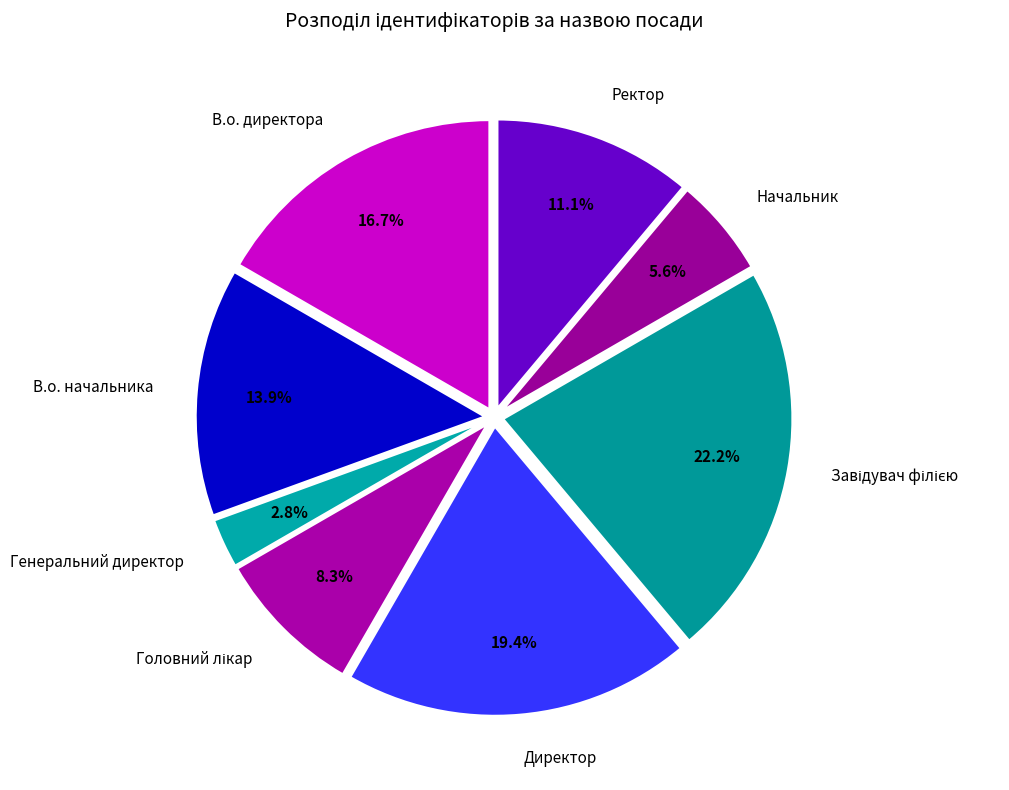

The Генеральний директор slice represents 3% of the pie. True or false?

True